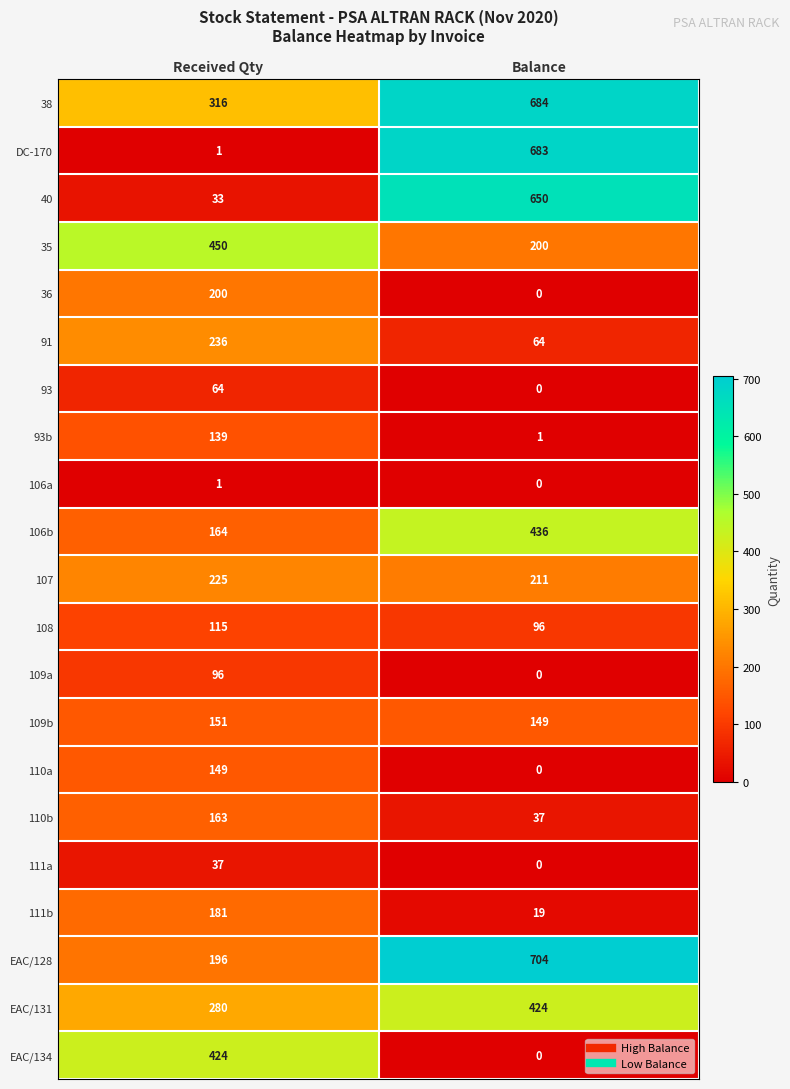

At how many categories does at least one series exceed 171?

2